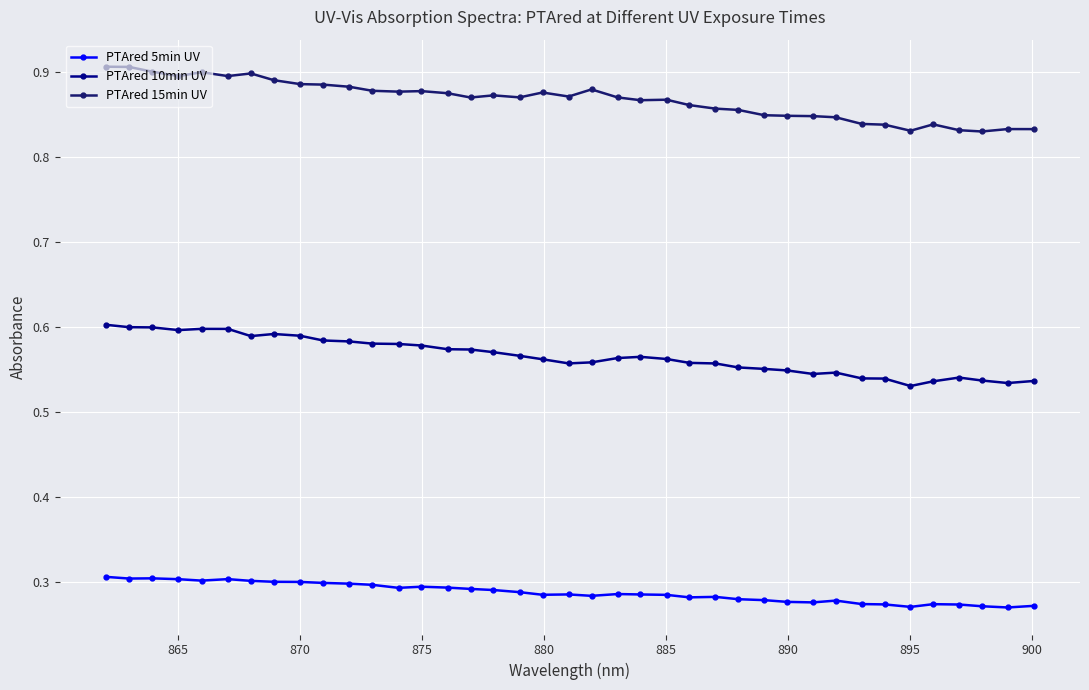

How many PTAred 10min UV values are between 0 and 1?

39